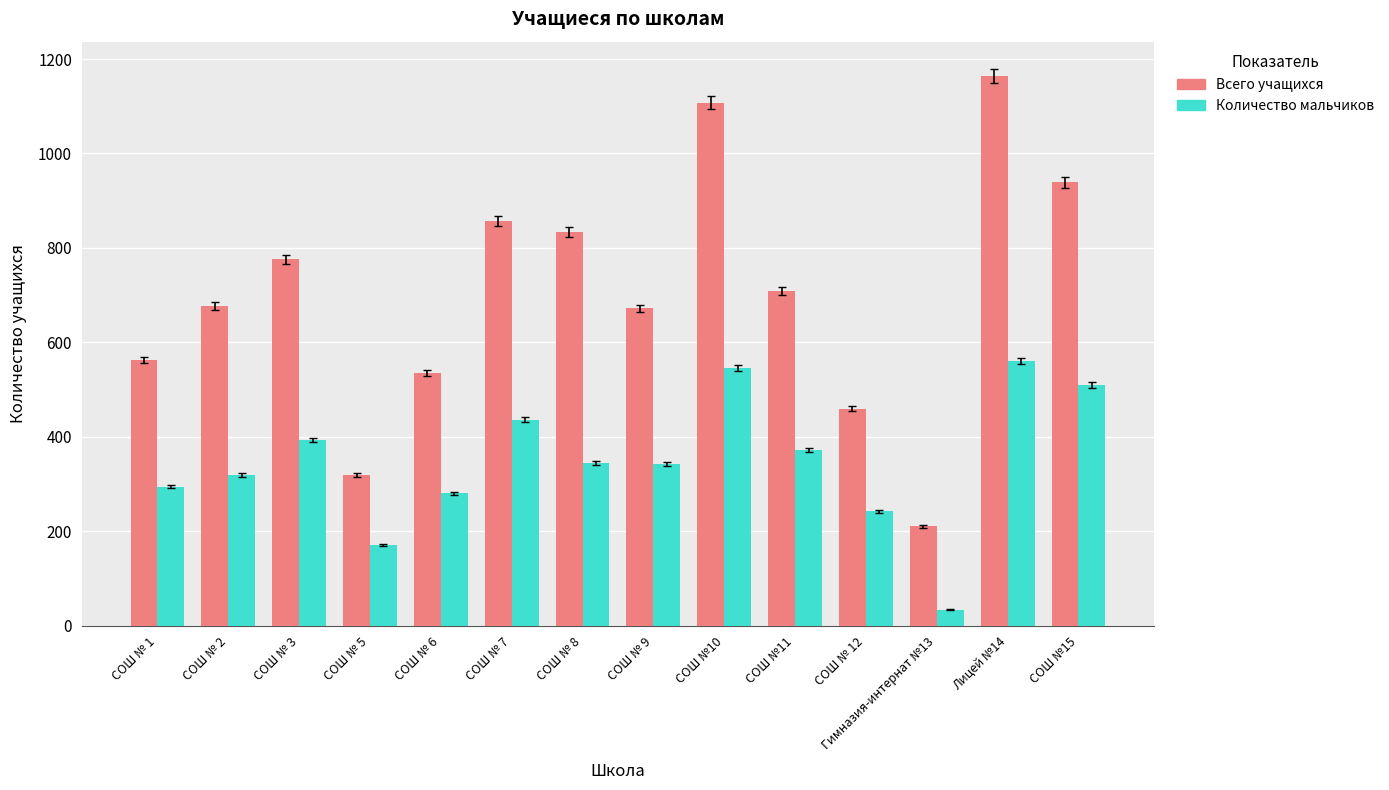

Which series has the largest range (max minus min)?

Всего учащихся